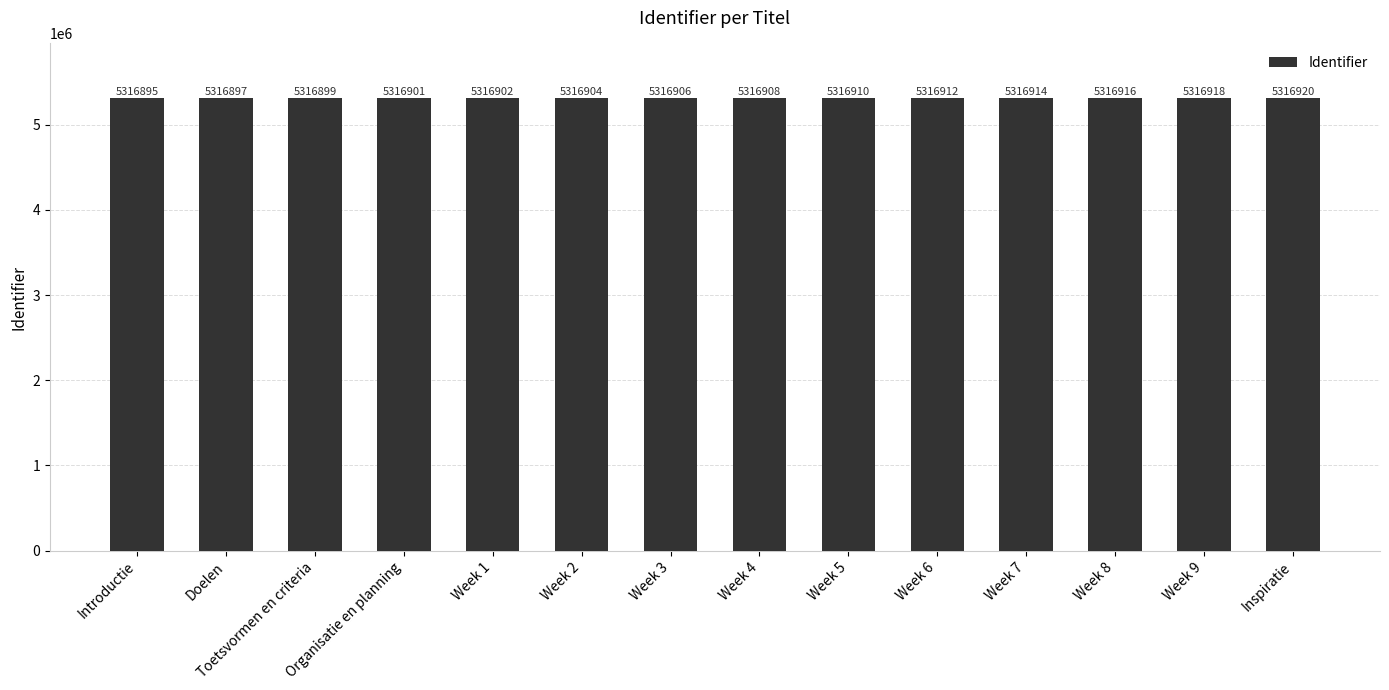

Is it true that the value at Week 5 is 7047119?

False